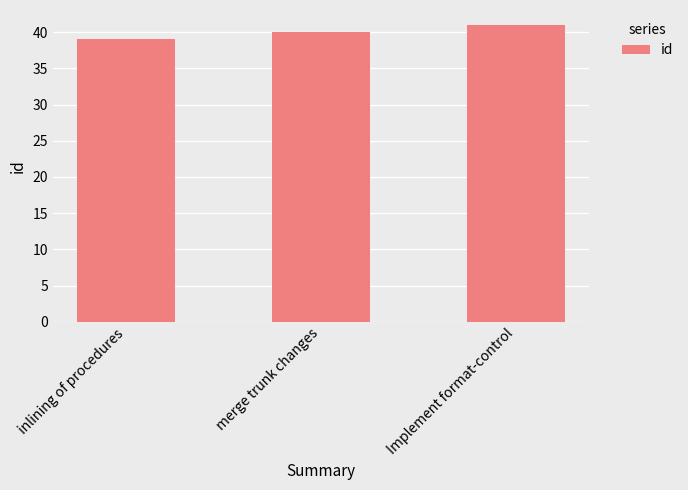

What is the value of the 3rd bar from the left?

41